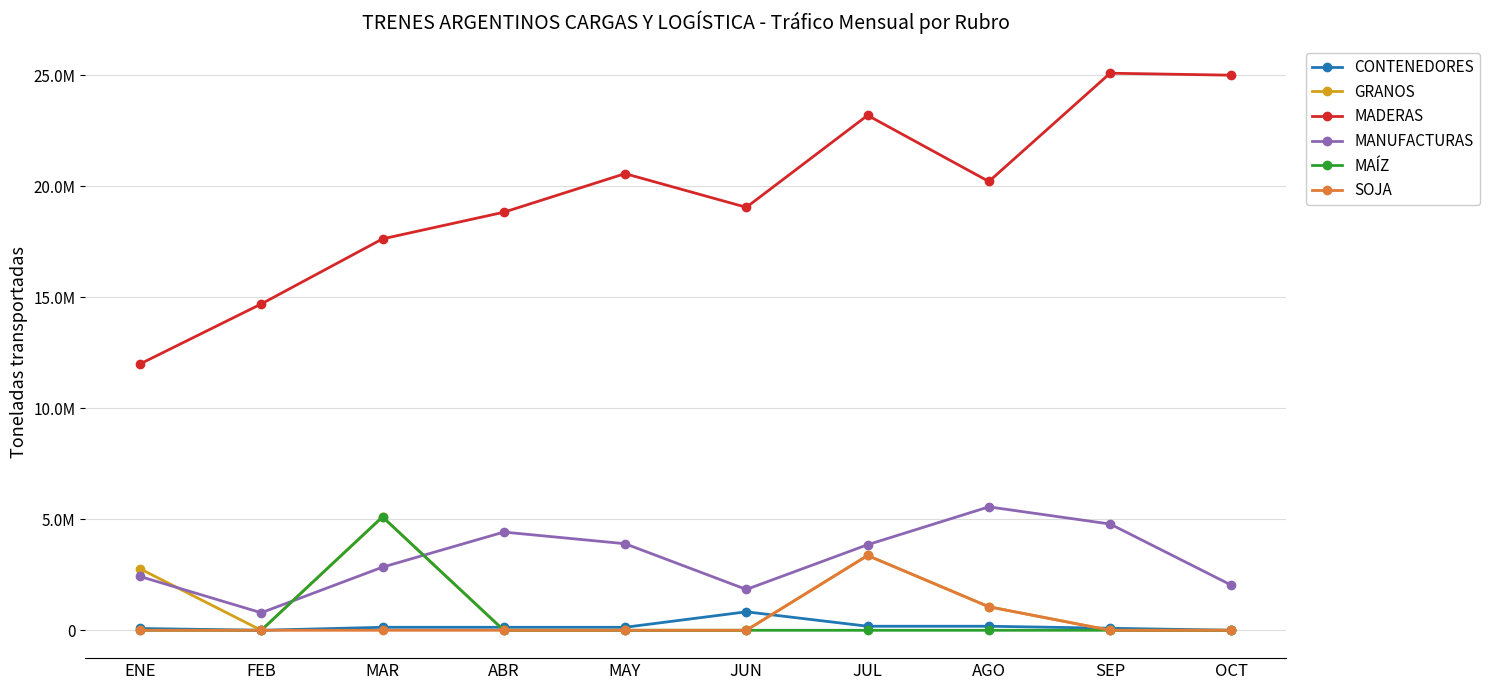

Which series has the largest range (max minus min)?

MADERAS